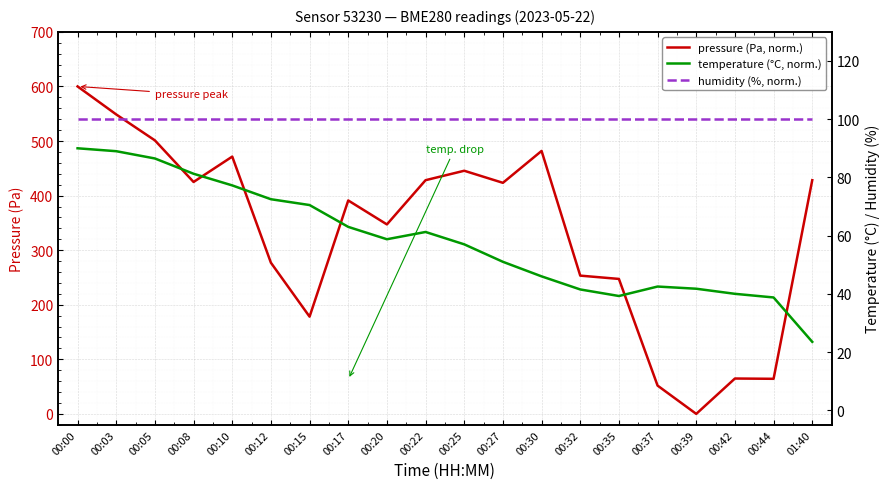

What is the total value across all series at 00:32?

394.8